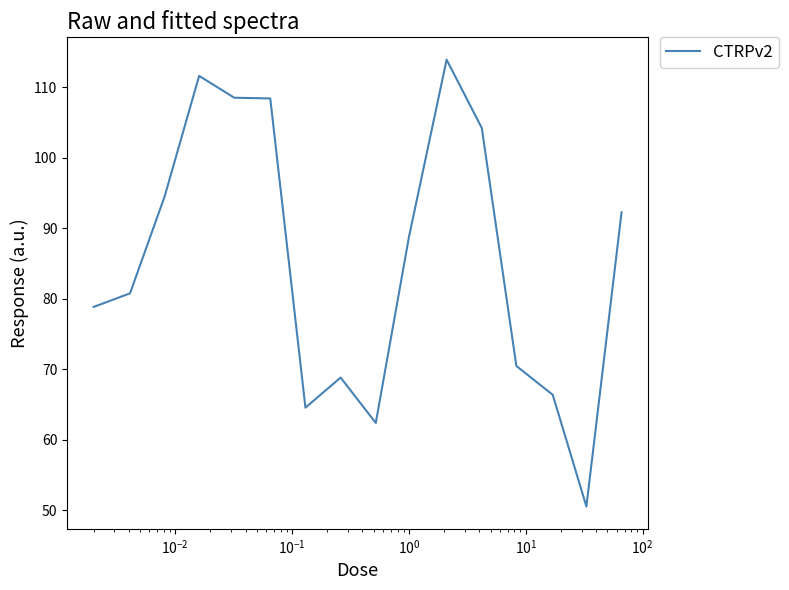

What is the difference between the maximum and minimum values?

63.4